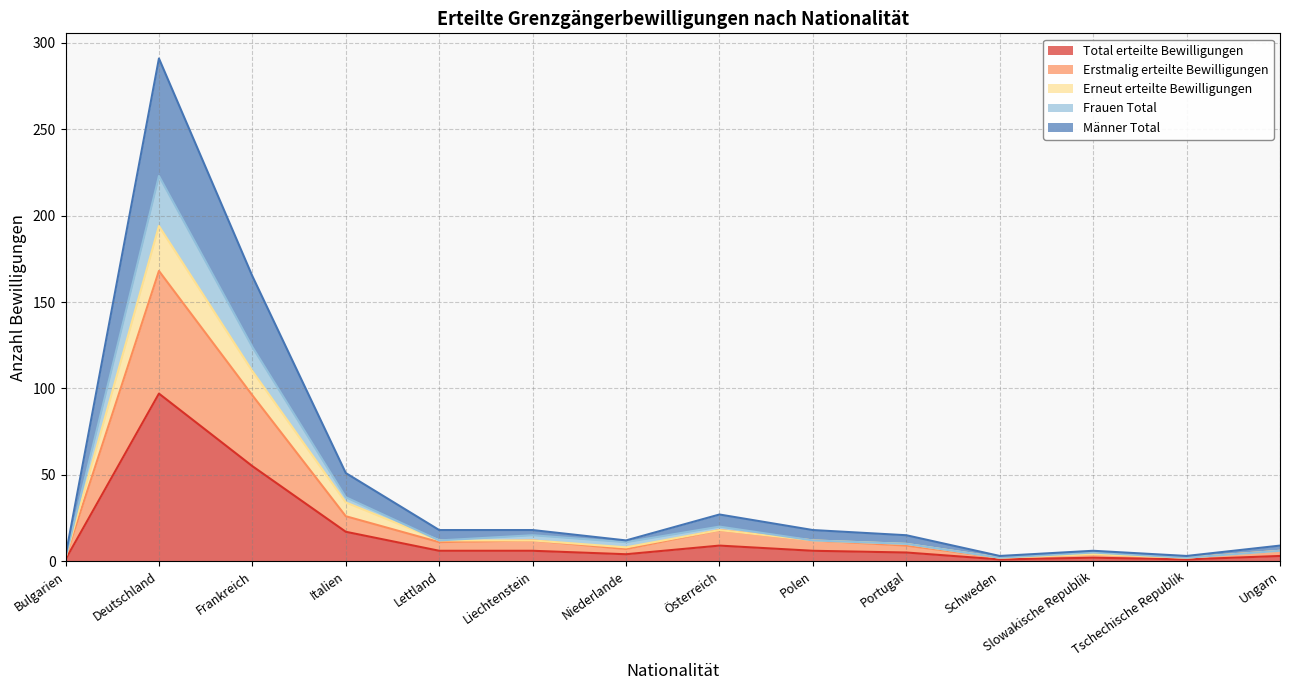

What are all the series names shown in the legend?

Total erteilte Bewilligungen, Erstmalig erteilte Bewilligungen, Erneut erteilte Bewilligungen, Frauen Total, Männer Total